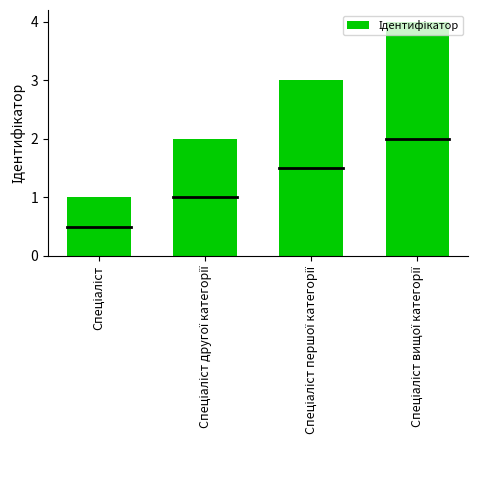

What is the maximum value shown in the chart?

4